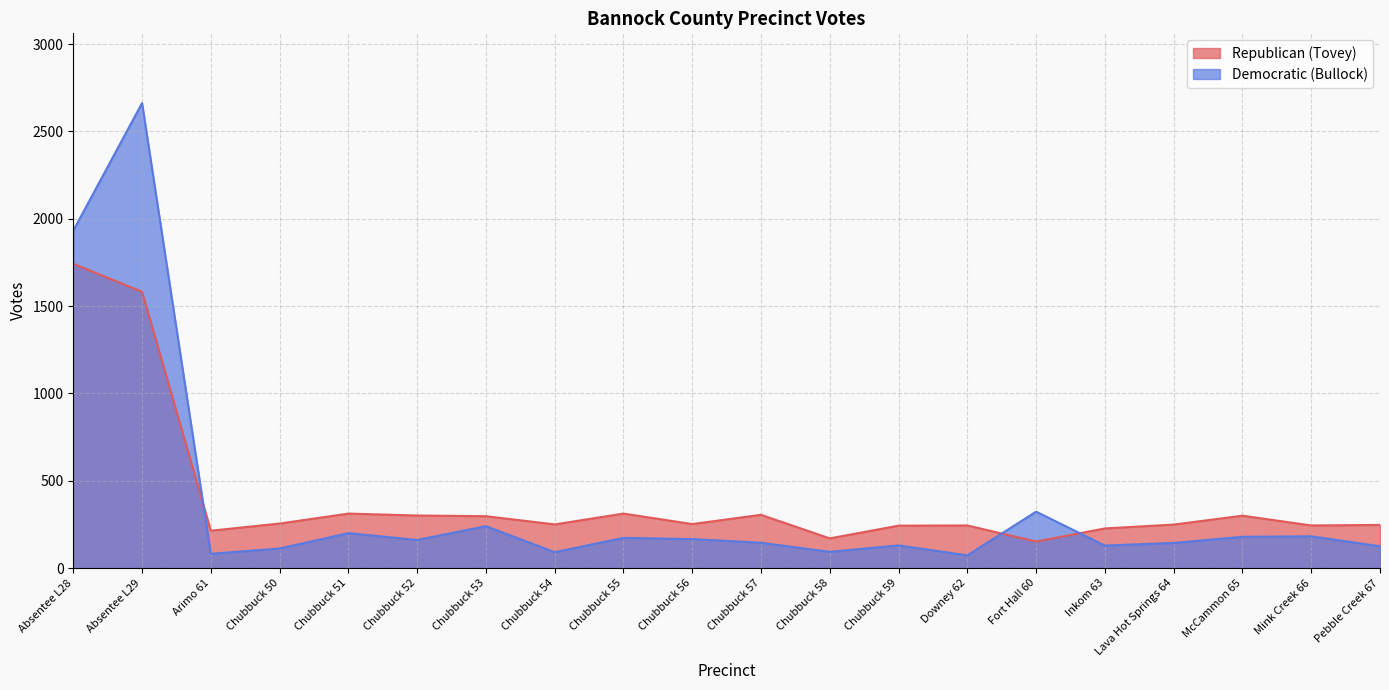

At which category is the sum across all series the highest?

Absentee L29